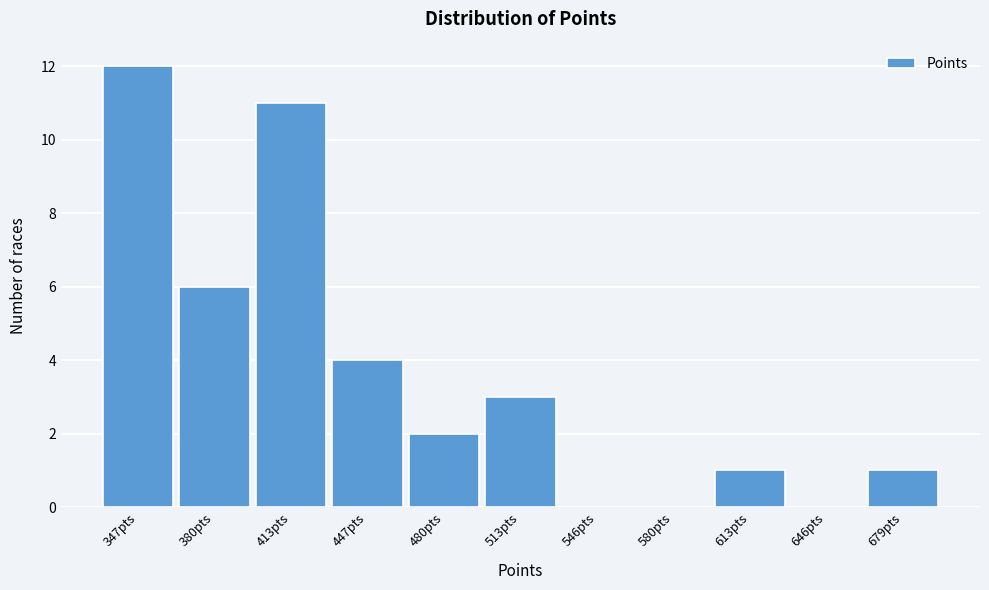

Reading left to right, extract all data points from this chart.

347pts=12	380pts=6	413pts=11	447pts=4	480pts=2	513pts=3	546pts=0	580pts=0	613pts=1	646pts=0	679pts=1